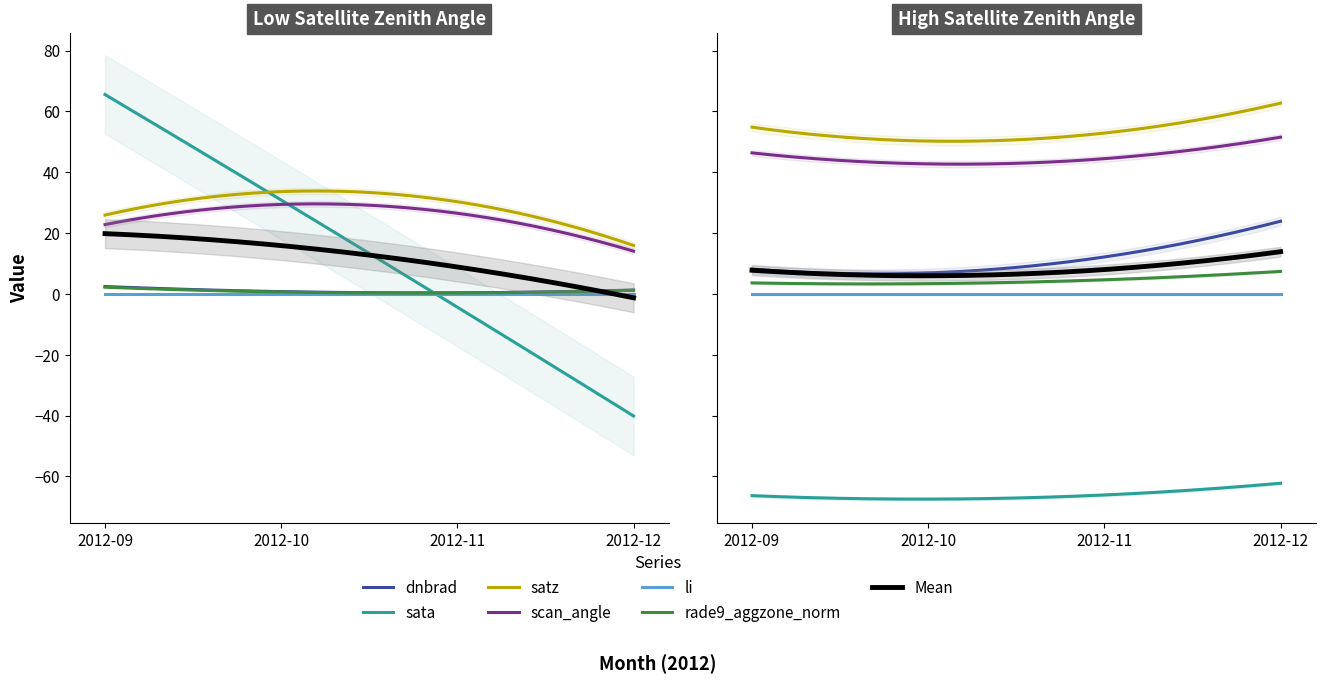

How many interior local valleys does the rade9_aggzone_norm series have?

1